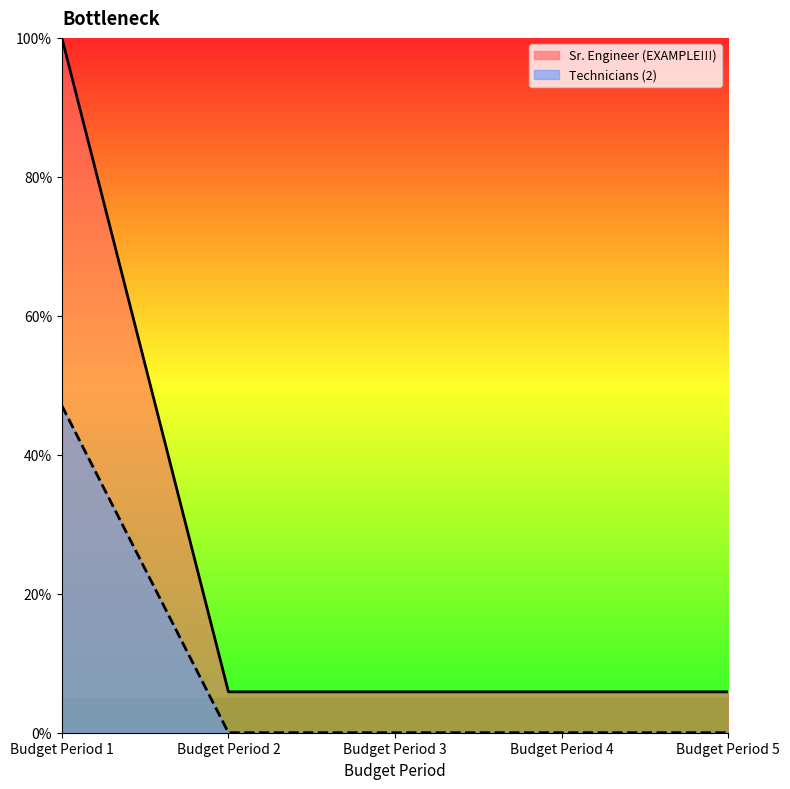

Which series has the largest range (max minus min)?

Sr. Engineer (EXAMPLE!!!)